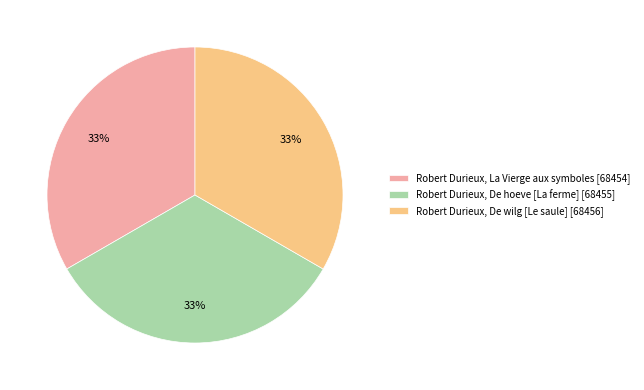

Approximately how many times larger is the value at Robert Durieux, De wilg [Le saule] compared to Robert Durieux, De hoeve [La ferme]?

1.0